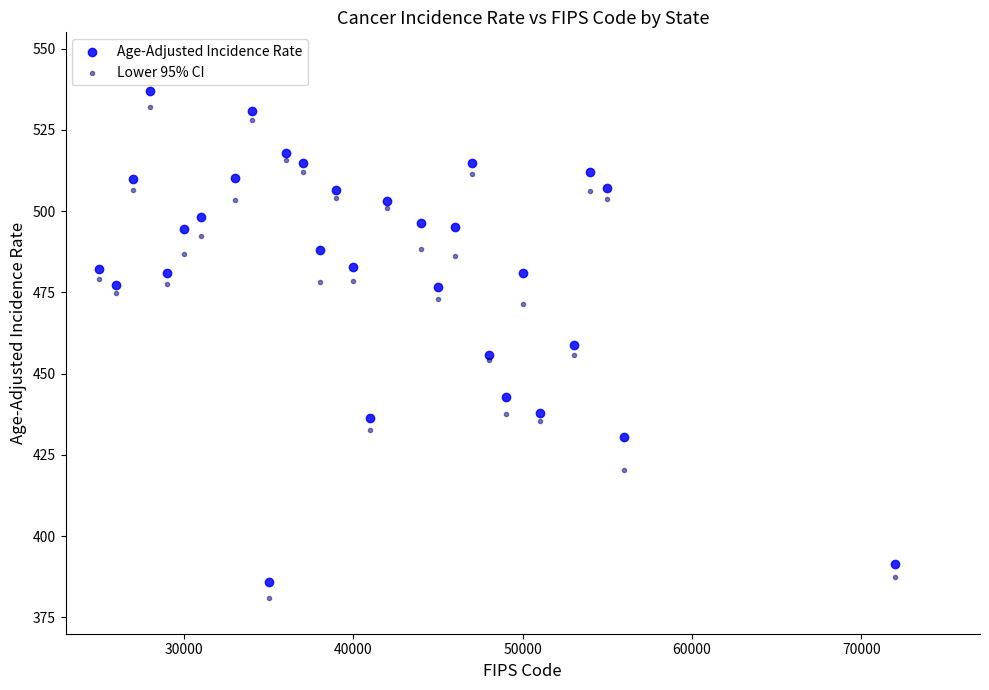

Which series has the largest Y range (max minus min)?

Age-Adjusted Incidence Rate